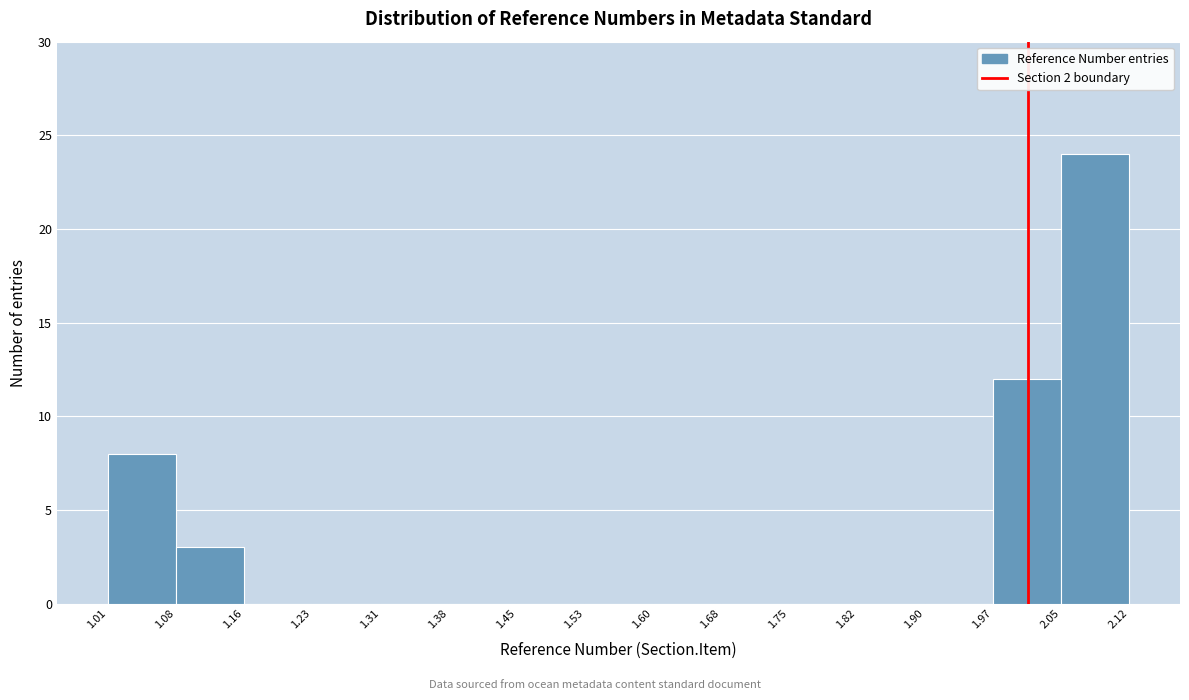

Over which range of the x-axis is the bar tallest?

2.05 to 2.12